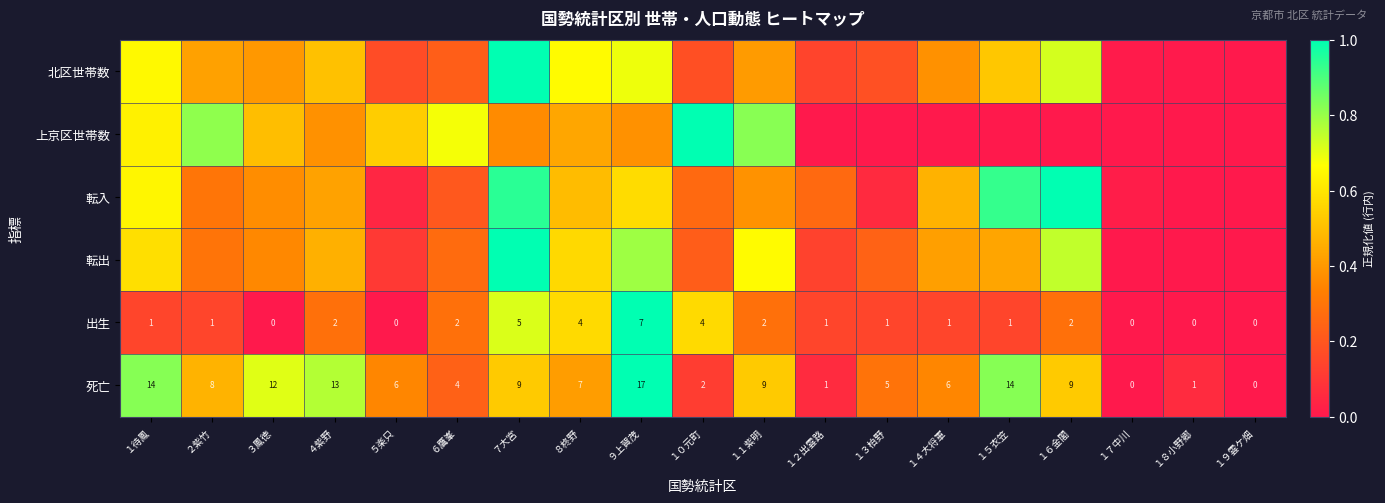

Is the value of 死亡 at ６鷹峯 greater than the value of 出生 at １７中川?

Yes